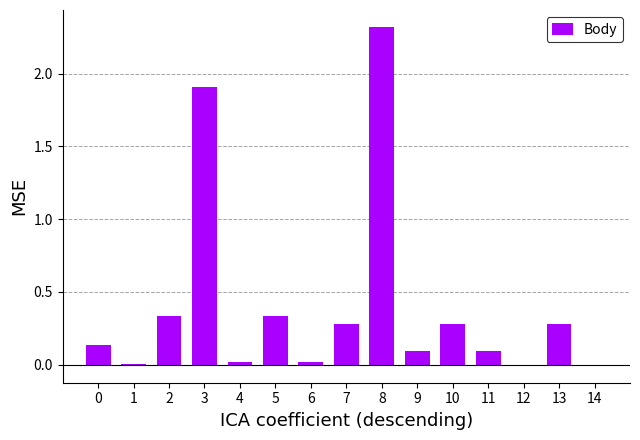

Count the number of categories in the chart.

15